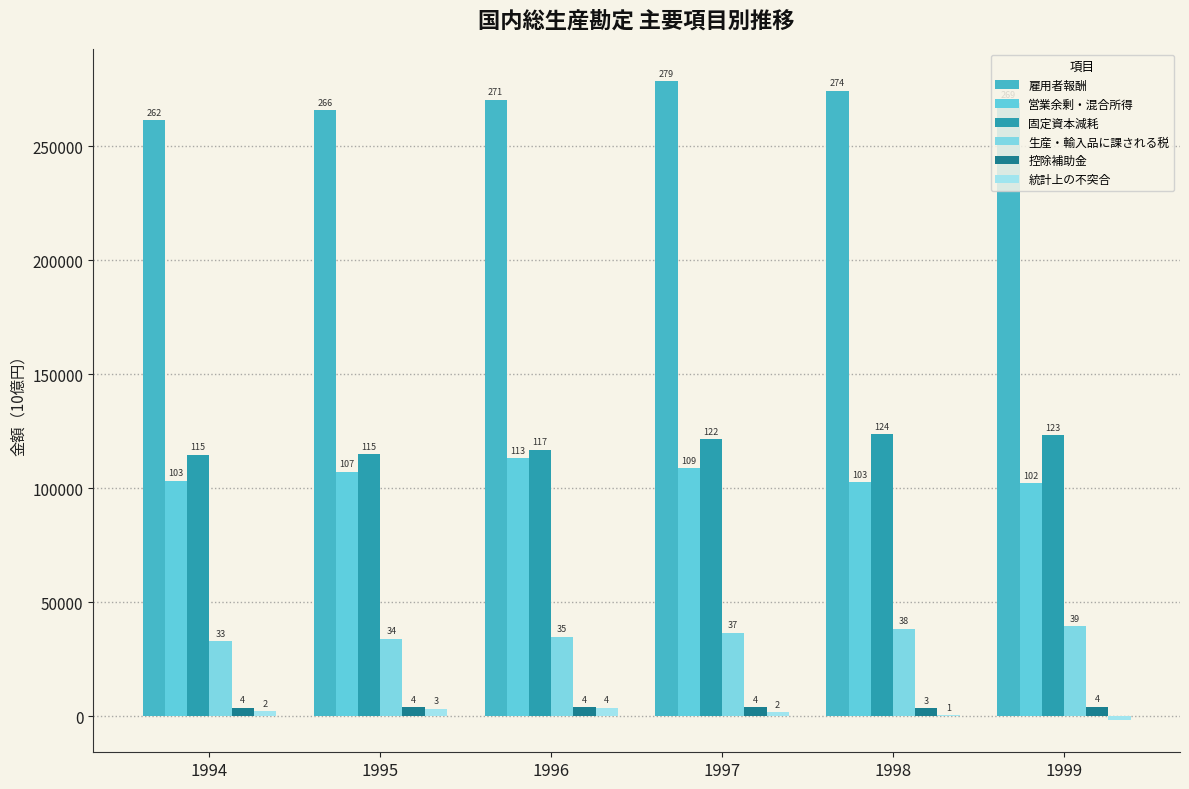

How many groups of bars are there?

6